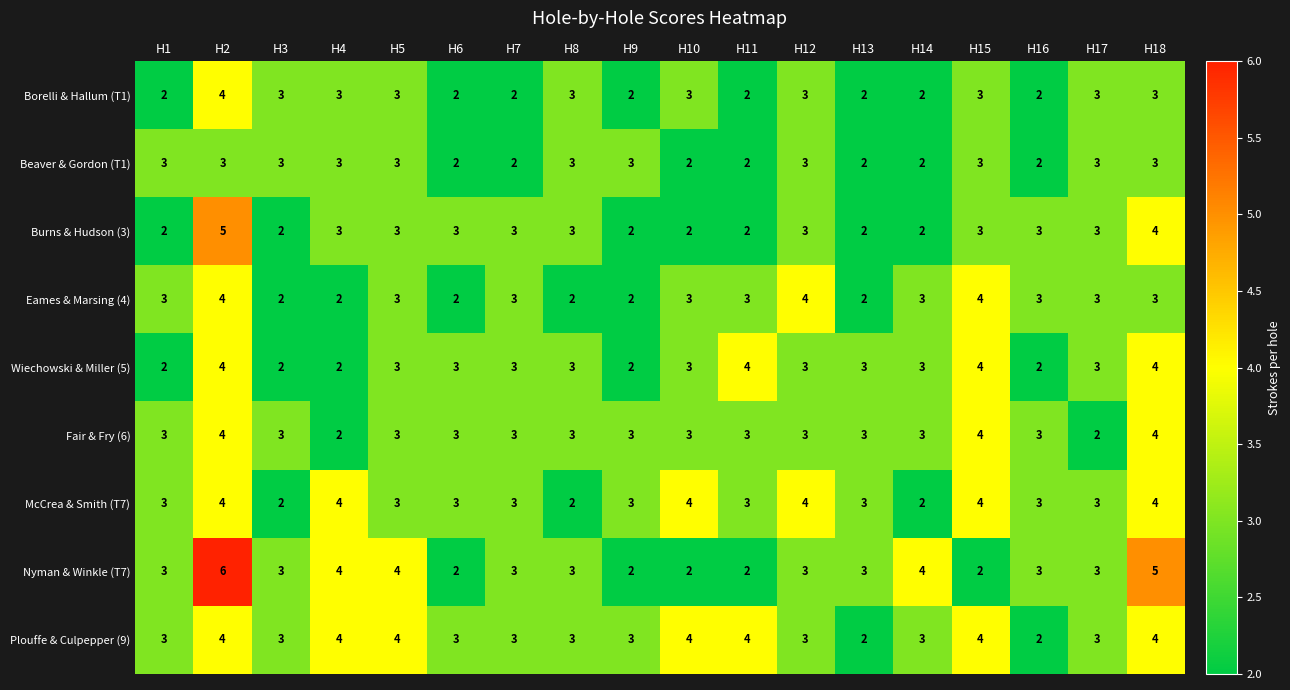

The value of Eames & Marsing (4) at H12 is 4. True or false?

True